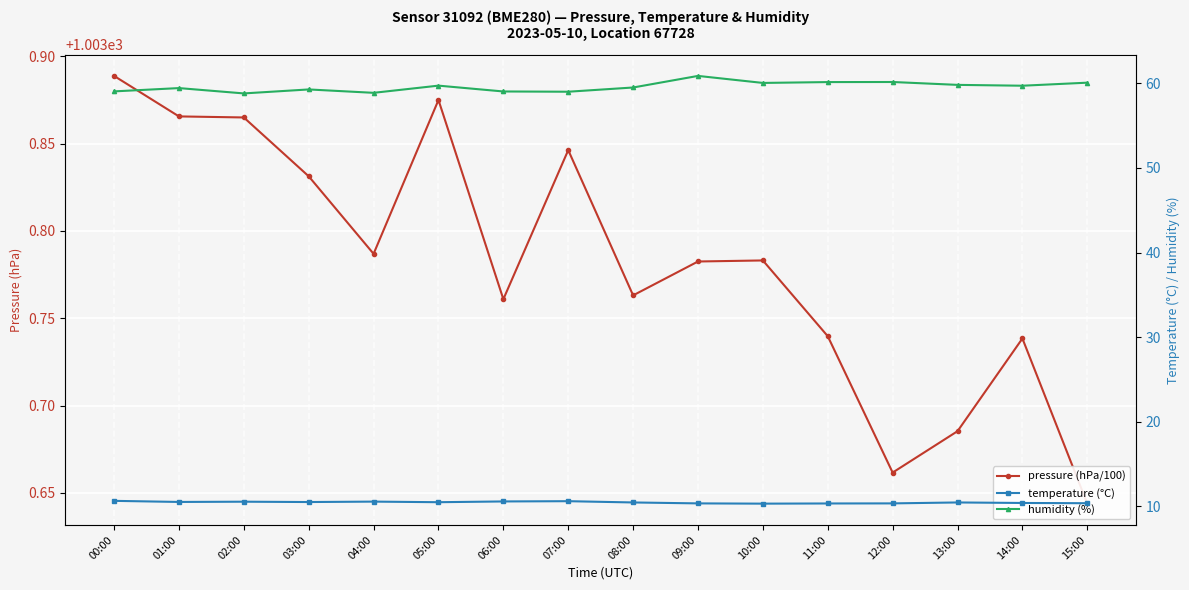

Rank the series at 05:00 from lowest to highest value.

temperature (°C), humidity (%), pressure (hPa/100)